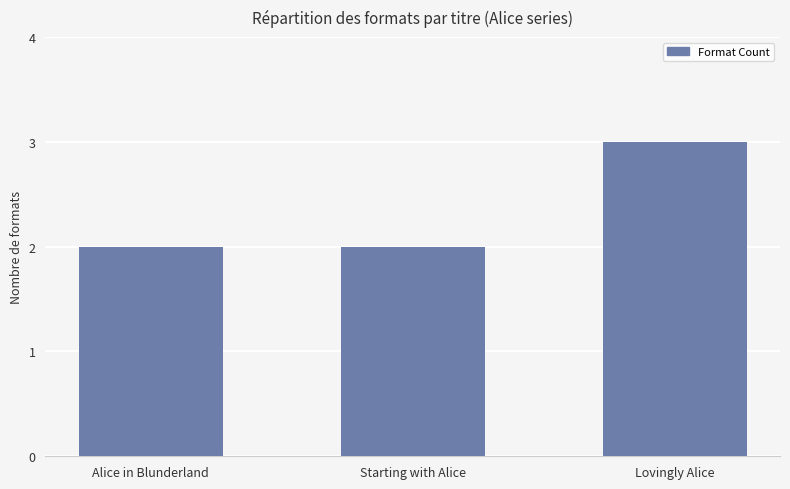

Reading left to right, what are all the values shown in this chart?

Alice in Blunderland=2	Starting with Alice=2	Lovingly Alice=3